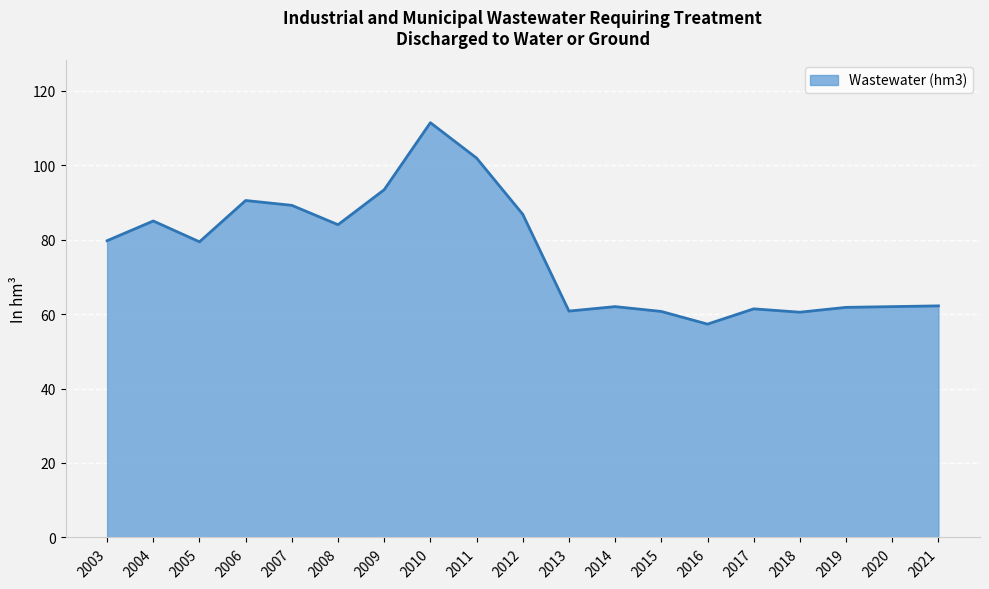

What is the smallest value displayed?

57.3